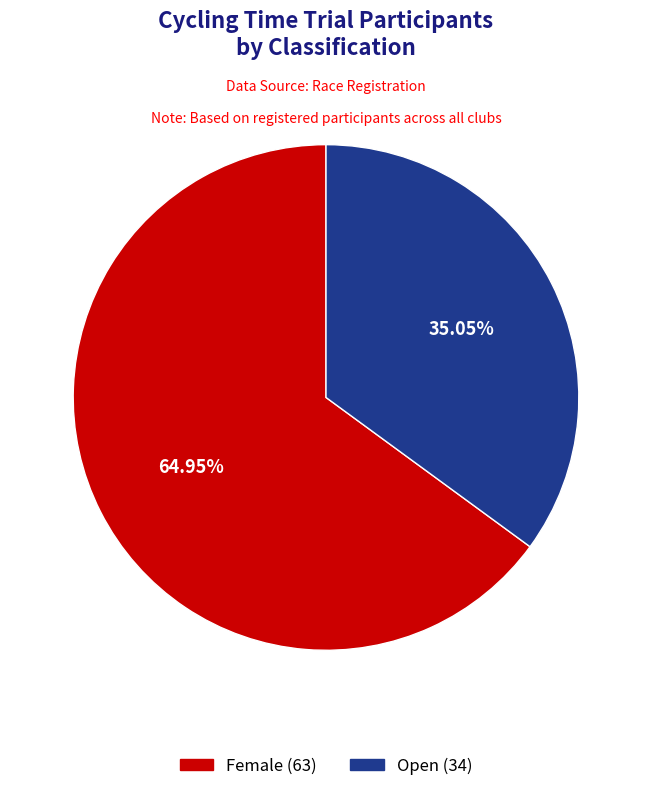

Is there any slice that represents more than half of the pie?

Yes